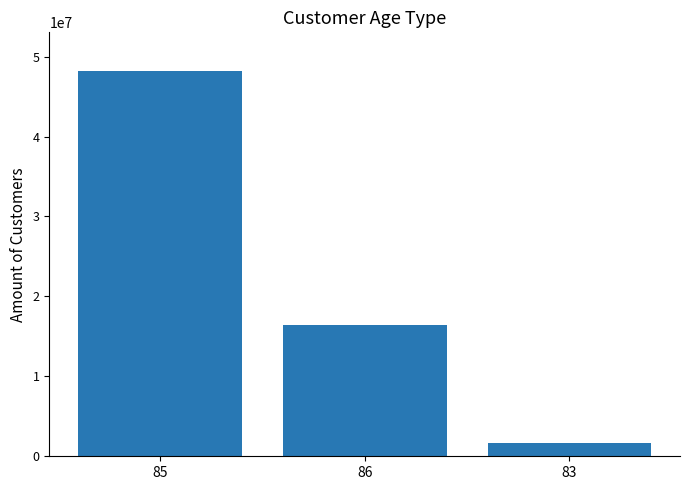

Read the value at 85.

48210308